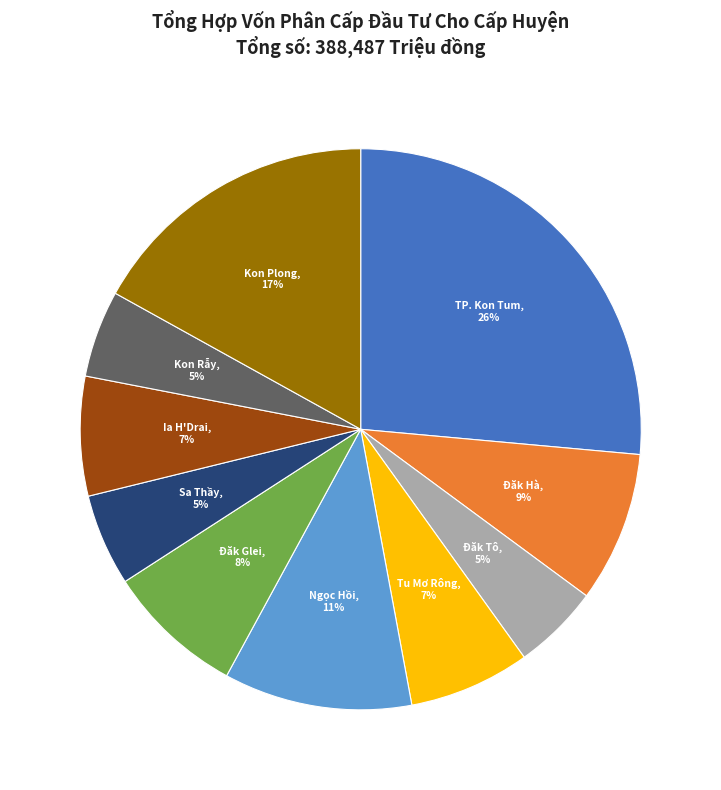

Does any single category account for the majority?

No